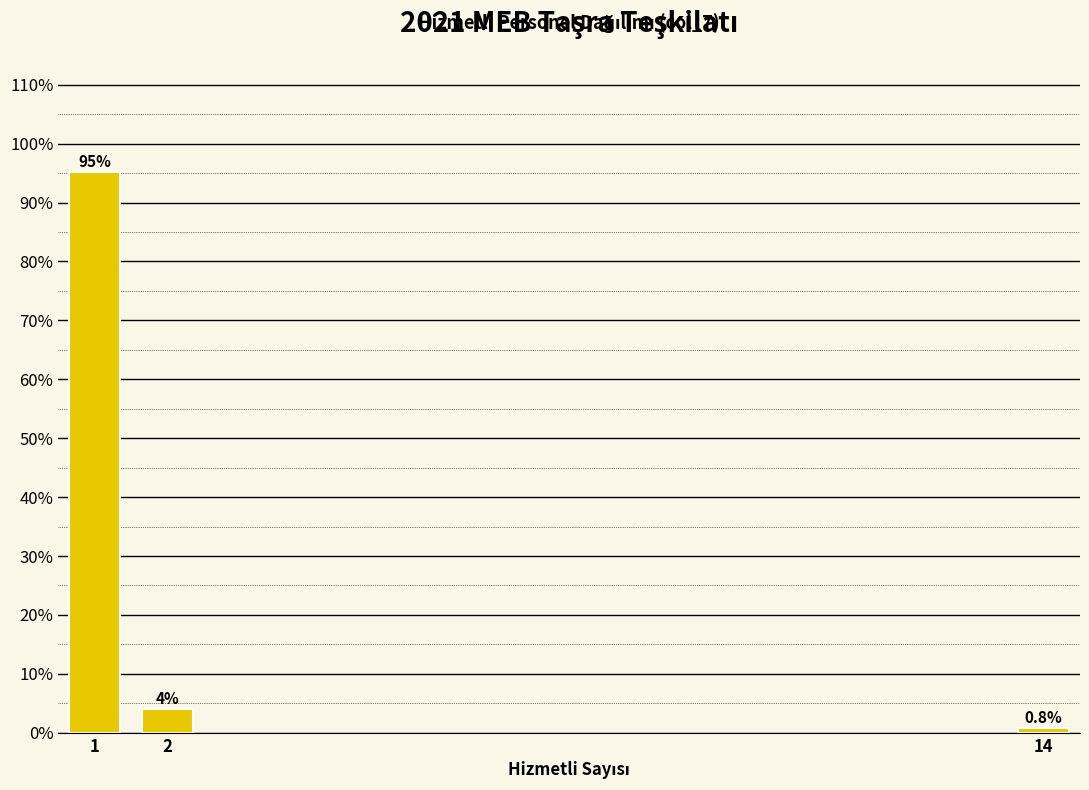

Reading right to left, transcribe all the data shown in this chart.

0.8	4.0	95.2